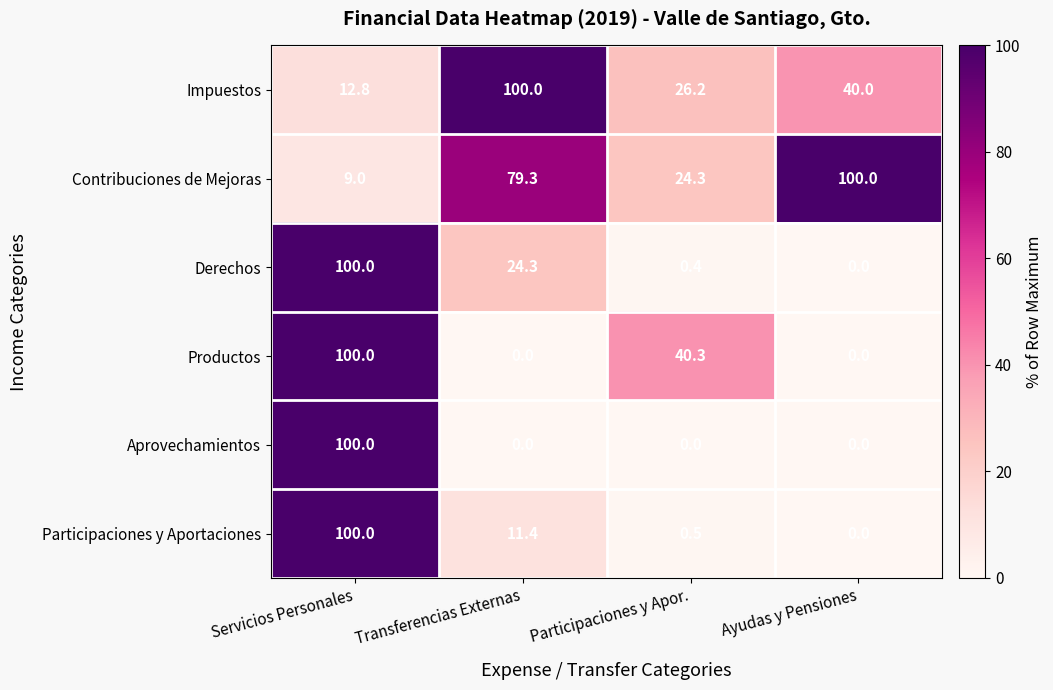

How many data points in Aprovechamientos are above 0?

1